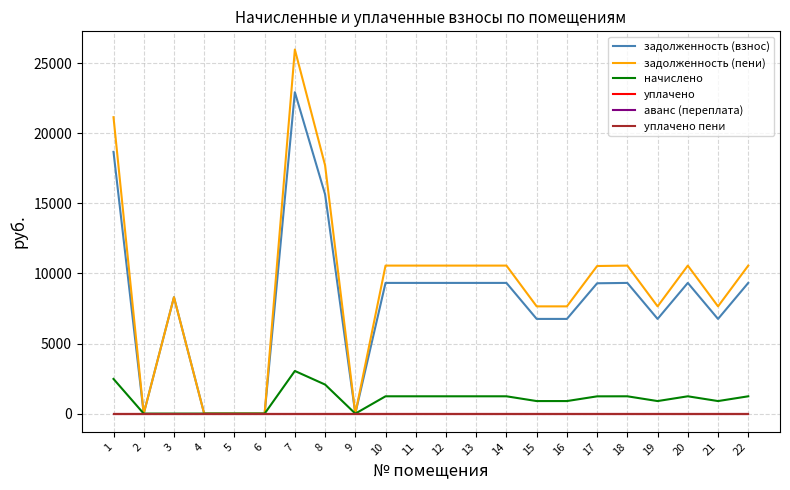

Rank the categories by задолженность (пени) value from lowest to highest.

2, 4, 5, 6, 9, 15, 16, 19, 21, 3, 17, 10, 11, 12, 13, 14, 18, 20, 22, 8, 1, 7